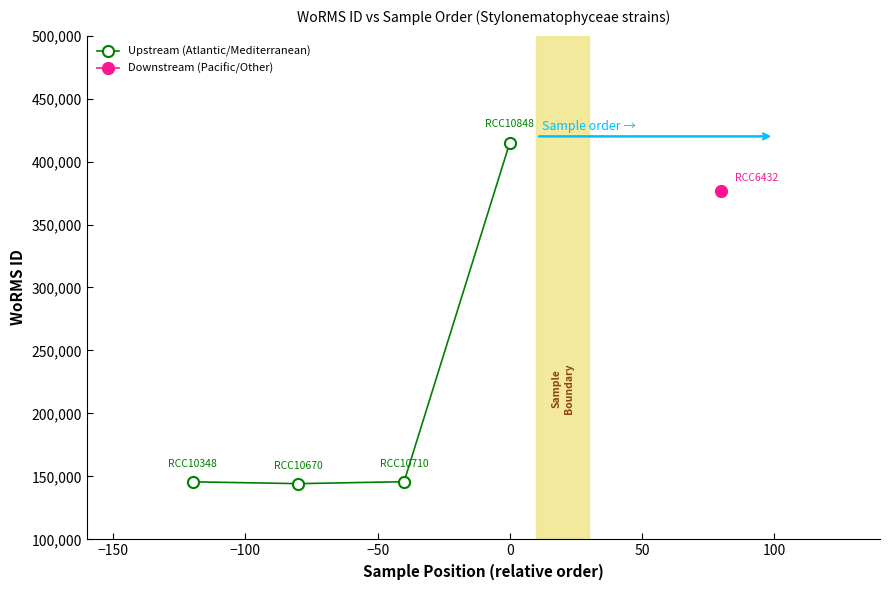

True or false: the data has more than 0 interior local peaks.

False